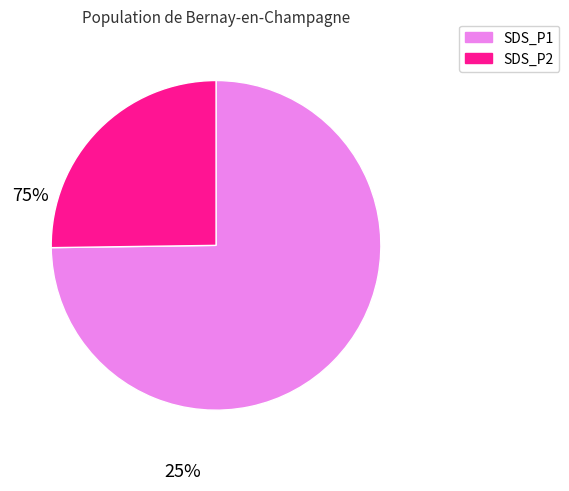

How many segments does this pie chart have?

2